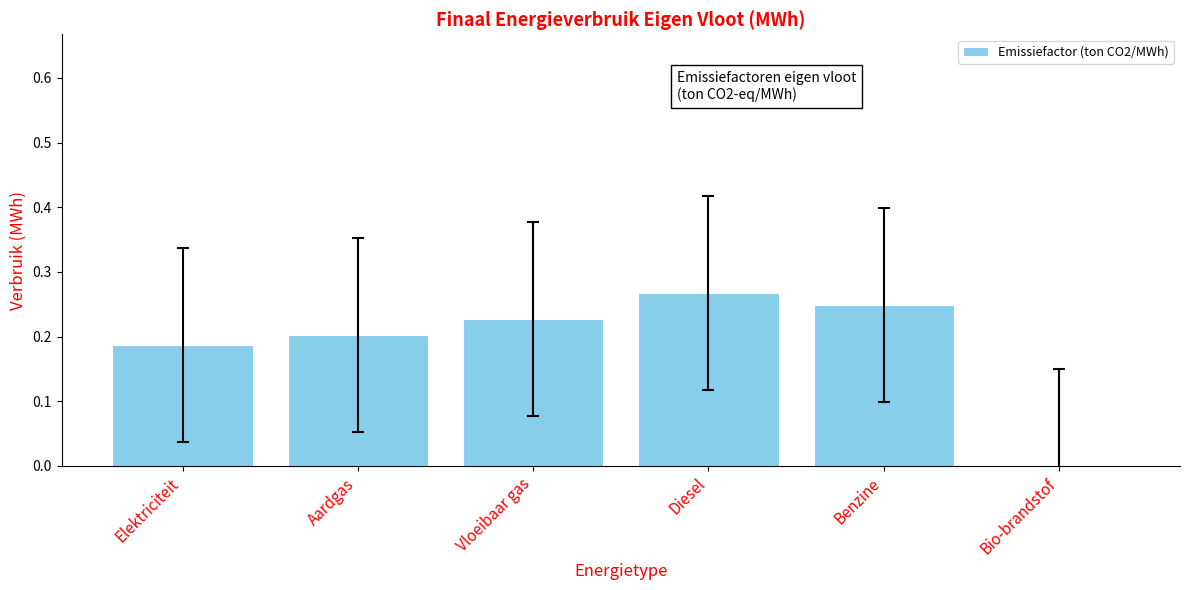

At which label is the value closest to 0?

Bio-brandstof